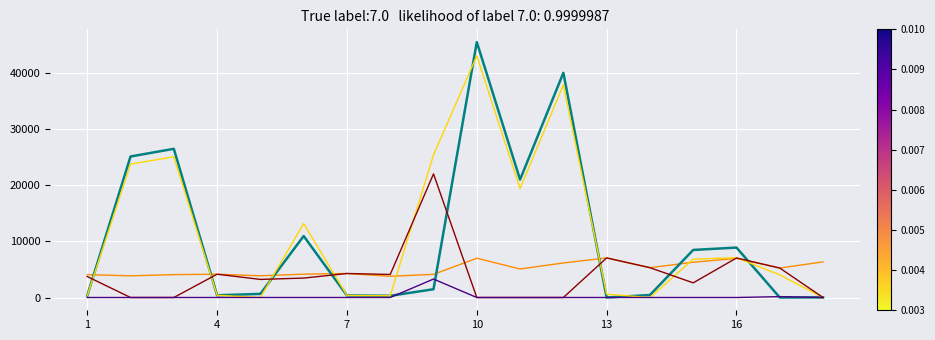

What is the maximum value shown in the chart?

45560.3